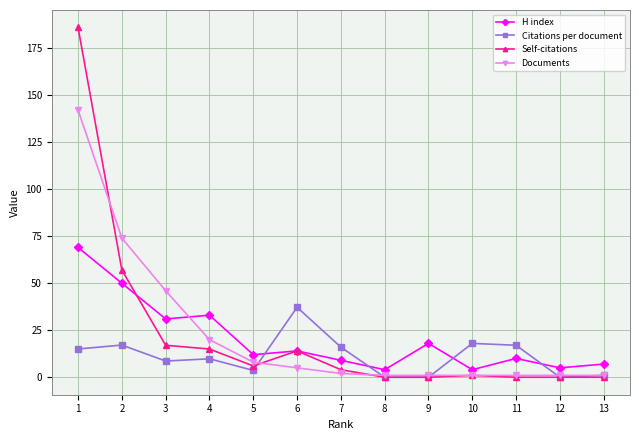

Count the number of data series in this chart.

4